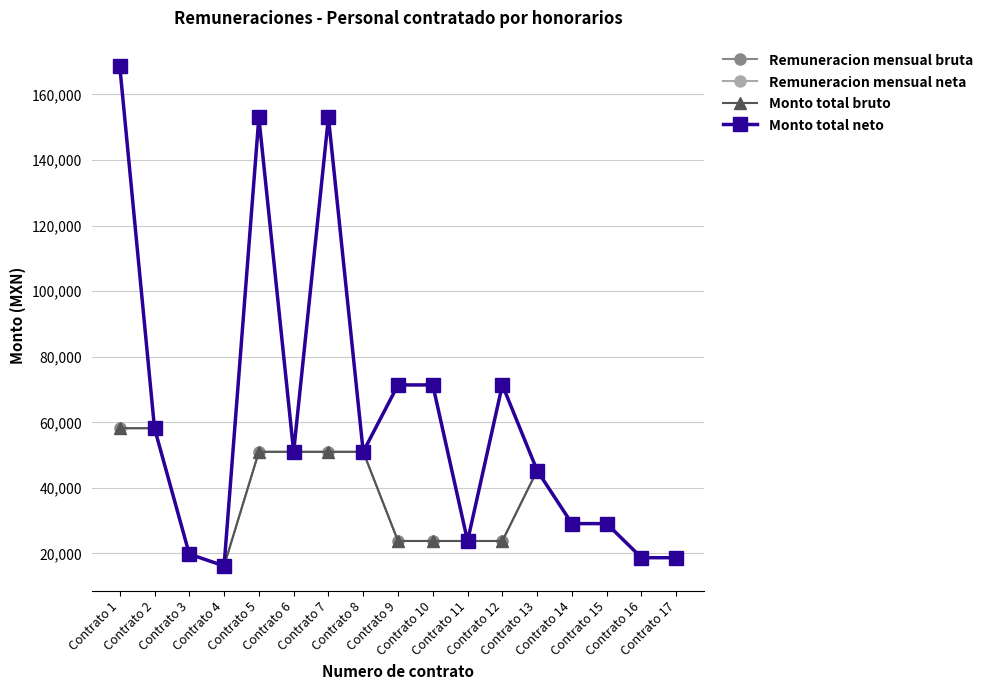

True or false: Monto total bruto and Remuneracion mensual neta intersect in this chart.

False